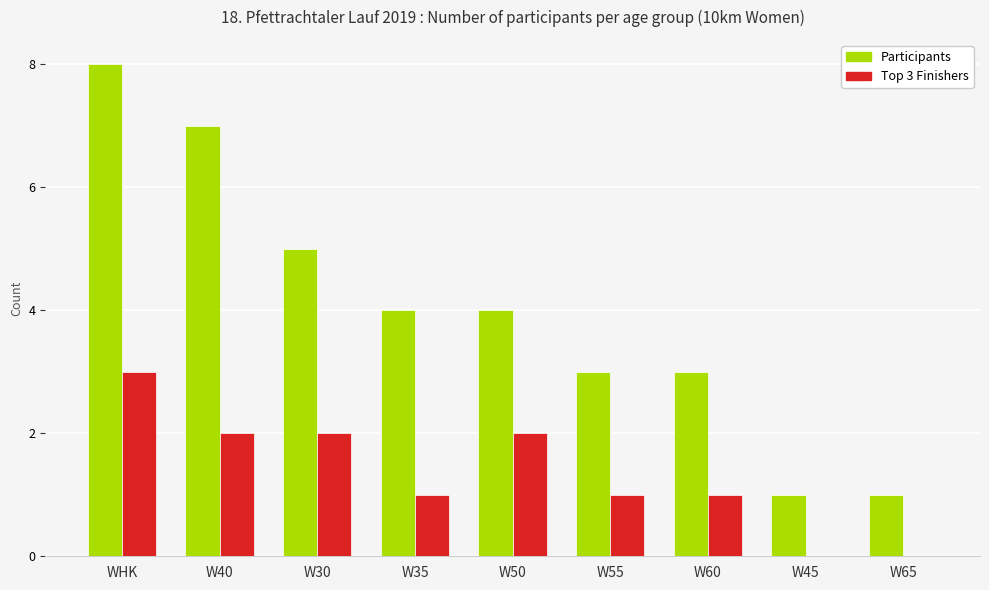

Between WHK and W50, which series saw the biggest shift?

Participants